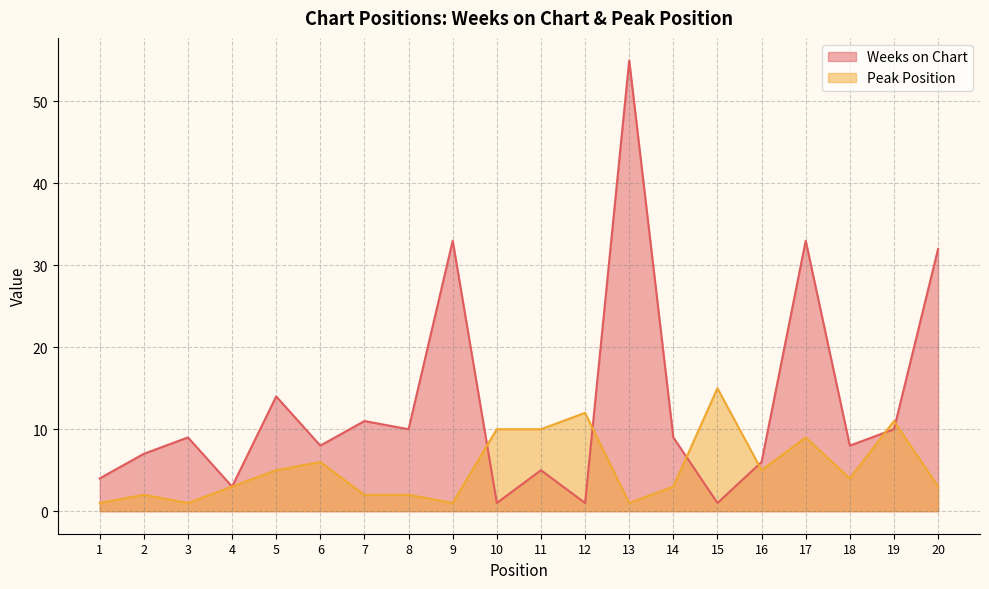

Reading left to right, list all the values displayed in this chart.

Weeks on Chart: 1=4	2=7	3=9	4=3	5=14	6=8	7=11	8=10	9=33	10=1	11=5	12=1	13=55	14=9	15=1	16=6	17=33	18=8	19=10	20=32
Peak Position: 1=1	2=2	3=1	4=3	5=5	6=6	7=2	8=2	9=1	10=10	11=10	12=12	13=1	14=3	15=15	16=5	17=9	18=4	19=11	20=3